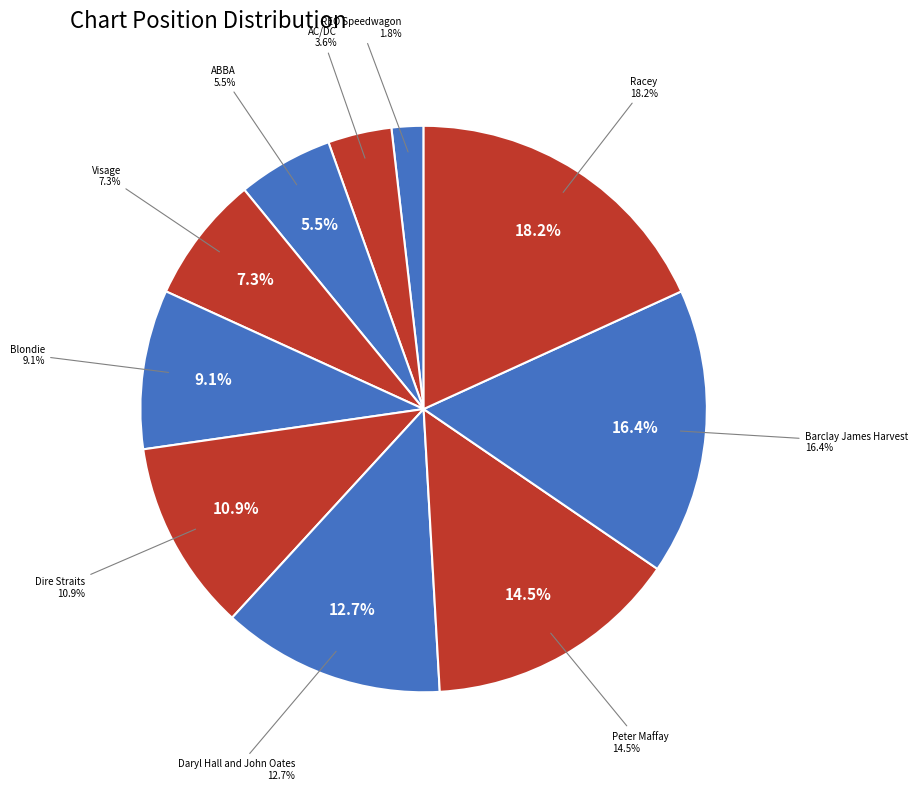

Approximately how many times larger is the value at Barclay James Harvest compared to Racey?

0.9